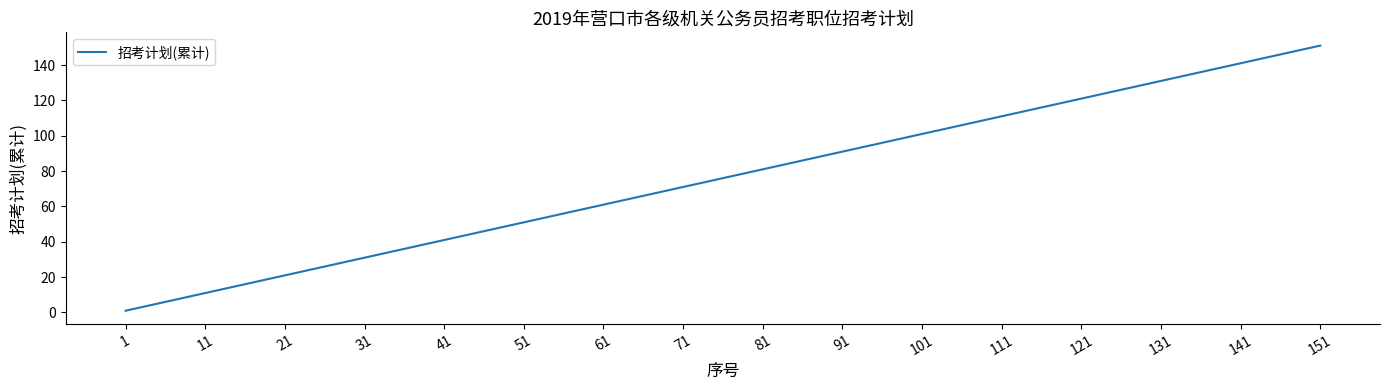

What is the sum of all values?

1216